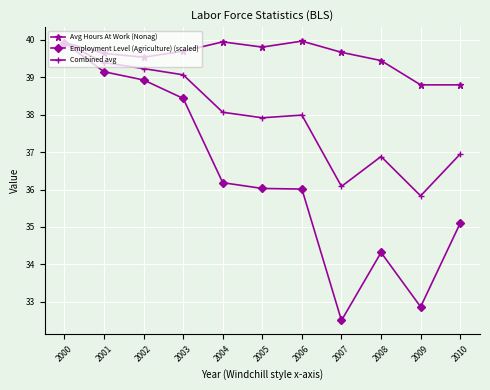

How many values in the Avg Hours At Work (Nonag) series are below 39?

2